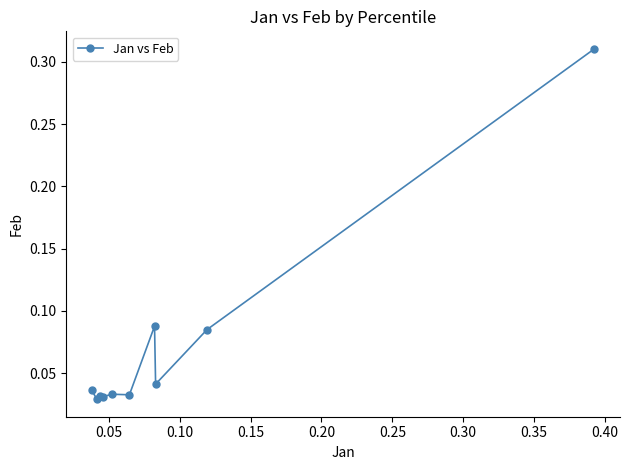

What is the sum of all values?

0.7